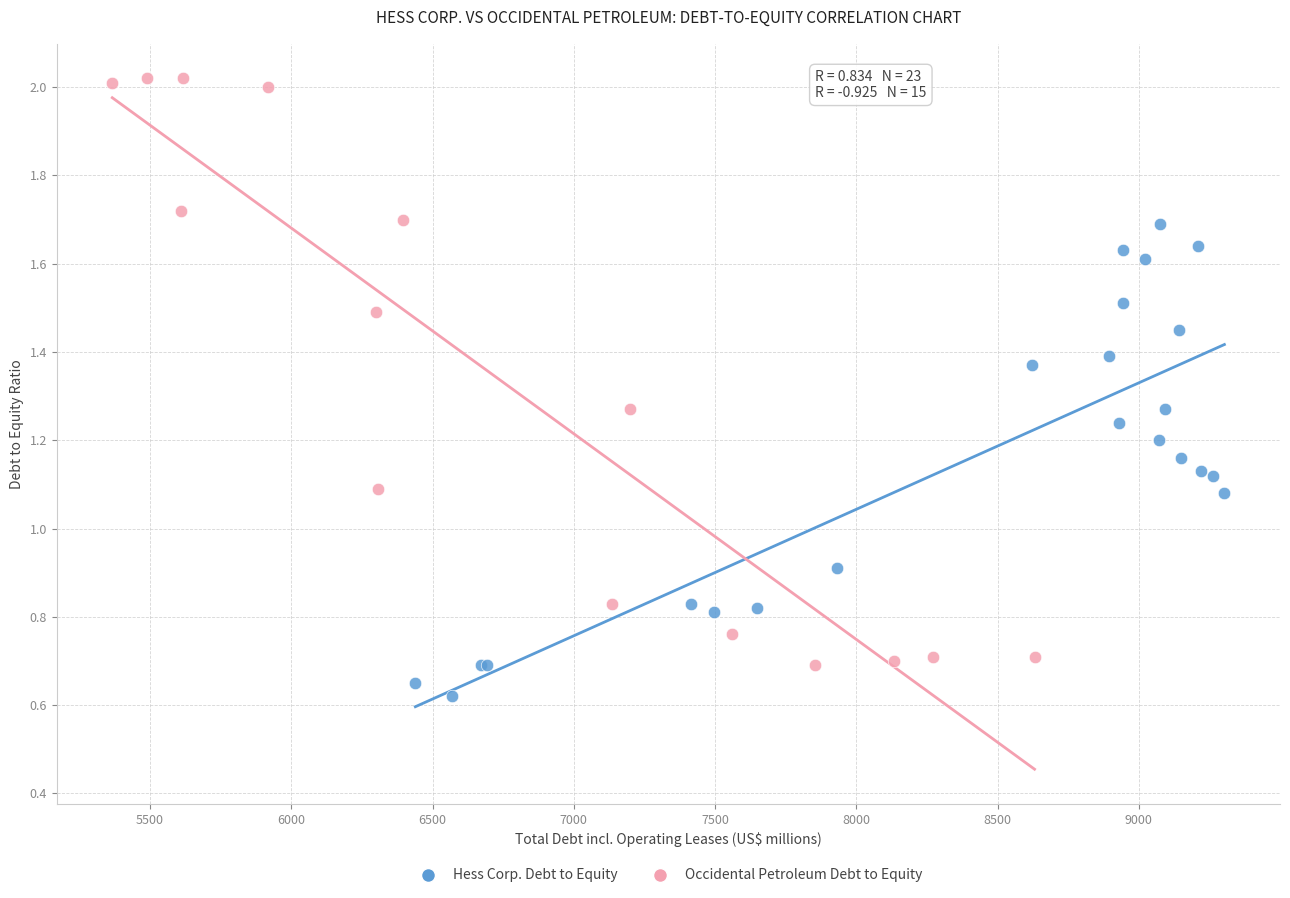

Which series contains the highest Y value?

Occidental Petroleum Debt to Equity